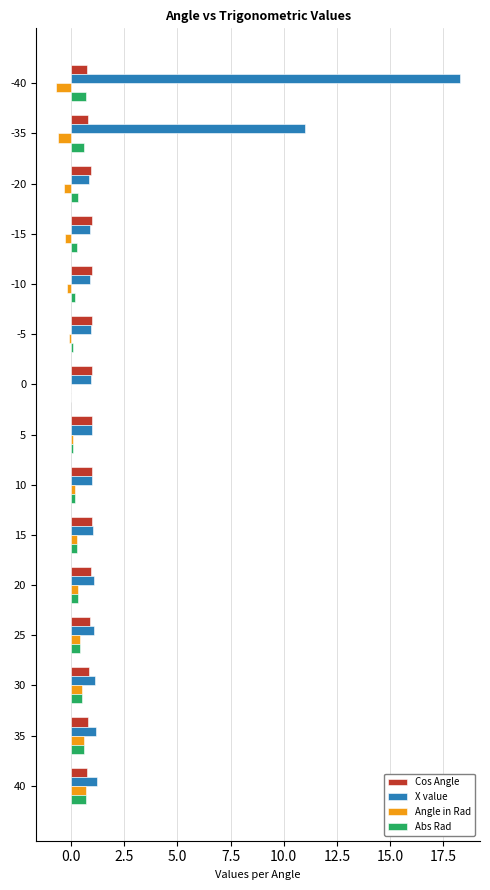

Where is X value nearest to the value 9?

-35